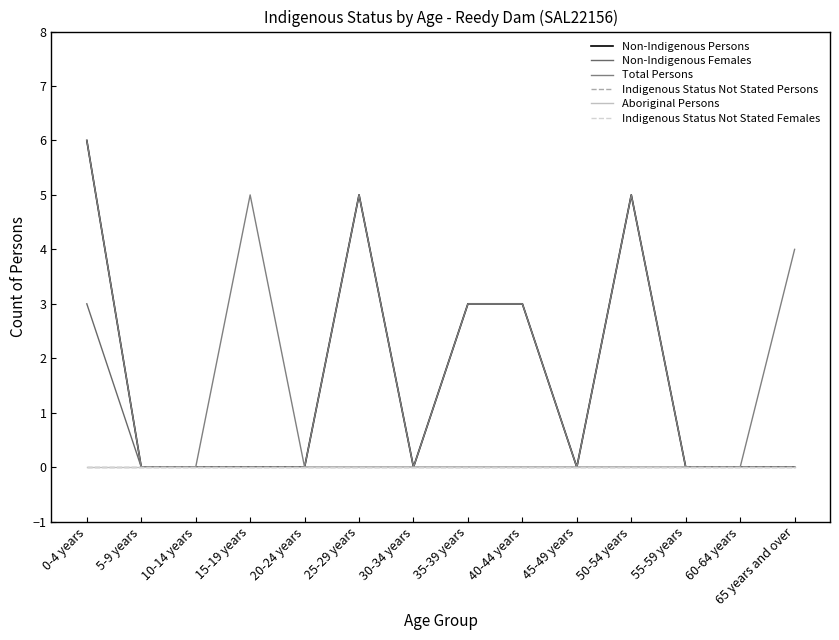

What is the sum of the Non-Indigenous Persons values at 35-39 years and 60-64 years?

3